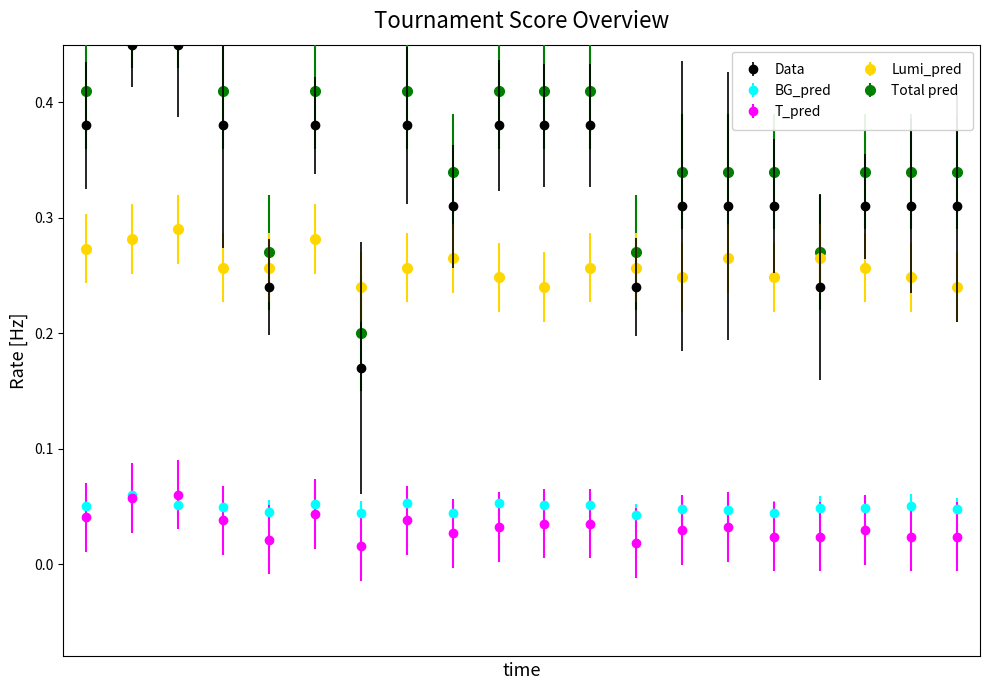

How many intersections are there between Lumi_pred and Data?

8